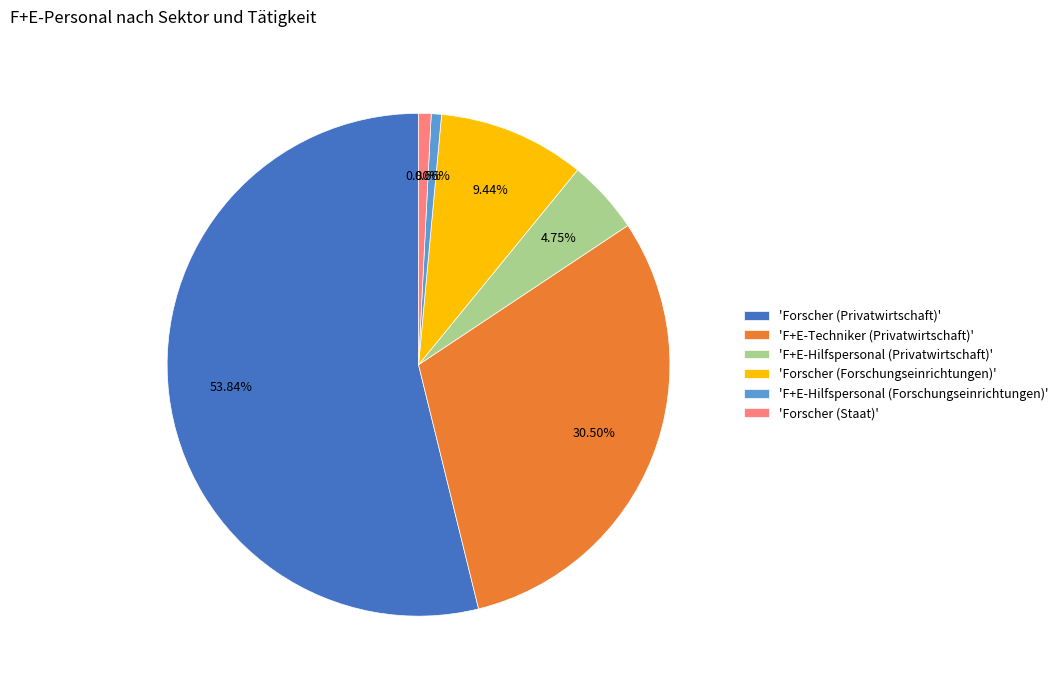

Count the number of slices in the pie.

6